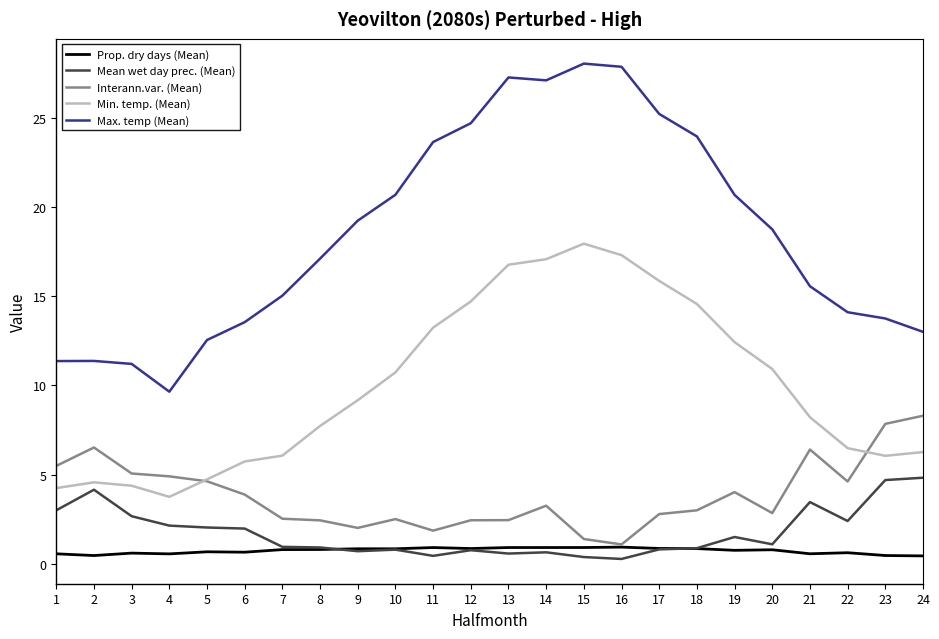

Is it true that Mean wet day prec. (Mean) equals 4.0 at 3?

False